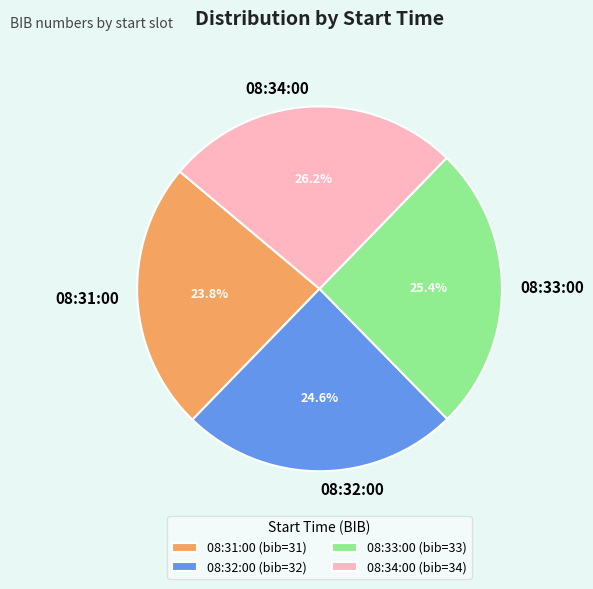

The 08:33:00 slice represents 15% of the pie. True or false?

False